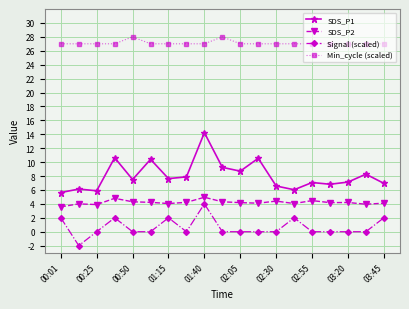

Which series has the widest spread of values?

SDS_P1